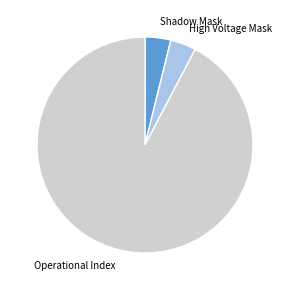

What is the largest slice in the pie chart?

Operational Index